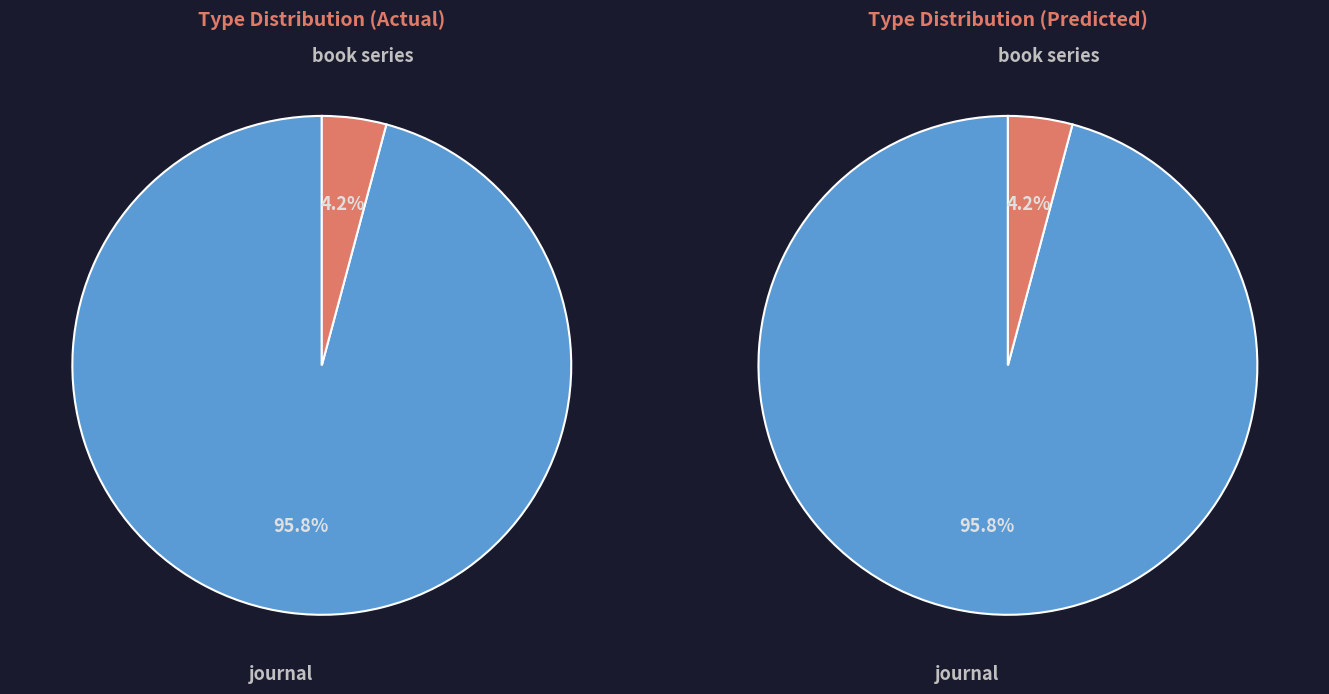

To the nearest percent, what is the difference between the journal and book series slice percentages?

92%